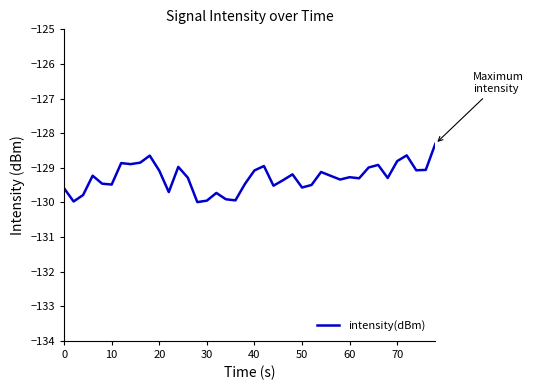

What is the difference between the maximum and minimum values?

1.7